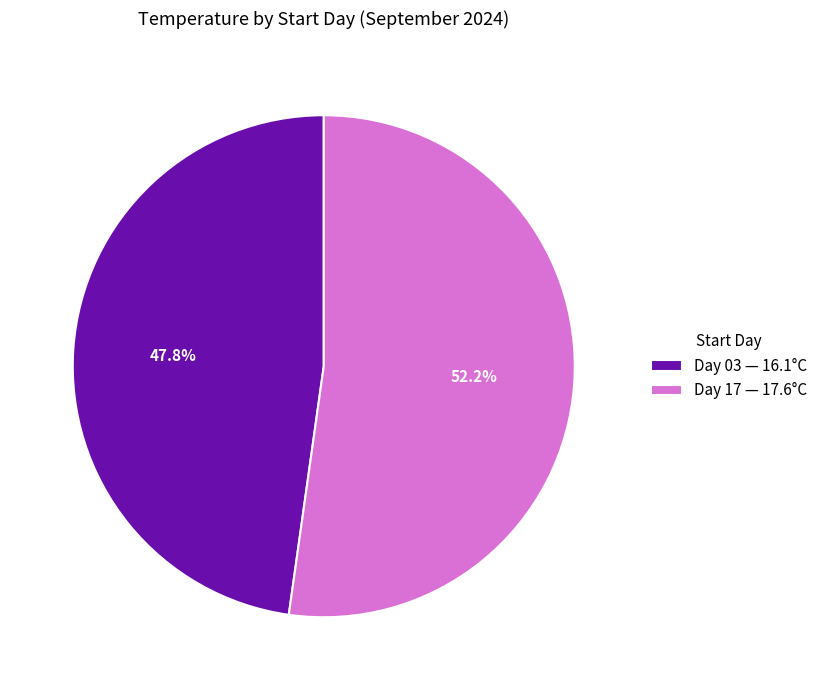

Which category has the smallest portion of the pie?

Day 03 — 16.1°C